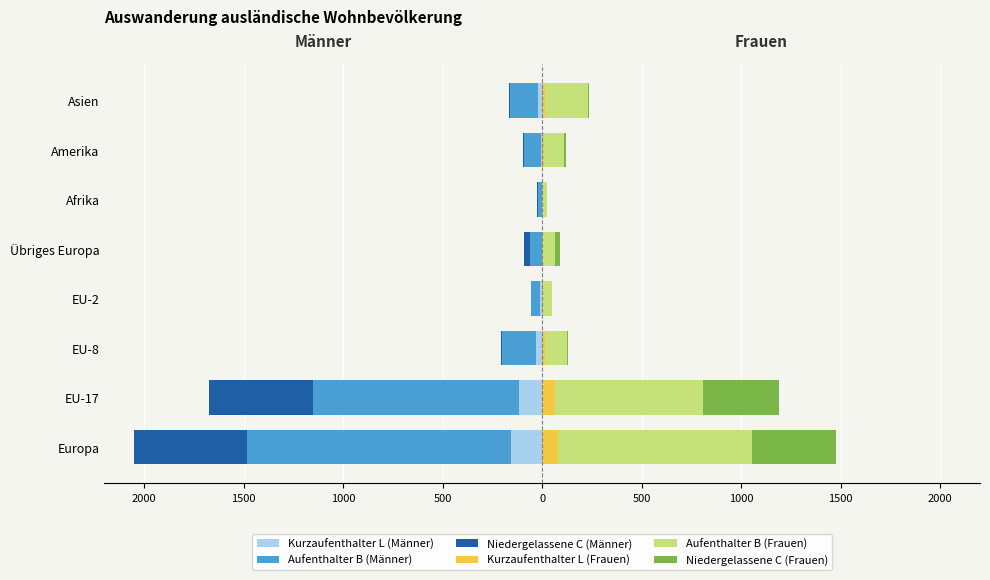

Reading left to right, list all the values displayed in this chart.

Kurzaufenthalter L (Männer): -156	-116	-29	-9	-2	-1	-8	-21
Aufenthalter B (Männer): -1329	-1037	-172	-45	-60	-20	-84	-142
Niedergelassene C (Männer): -568	-521	-5	-1	-31	-3	-5	-2
Kurzaufenthalter L (Frauen): 81	62	12	2	3	0	7	15
Aufenthalter B (Frauen): 973	748	113	45	61	25	104	216
Niedergelassene C (Frauen): 423	379	4	2	25	0	9	5